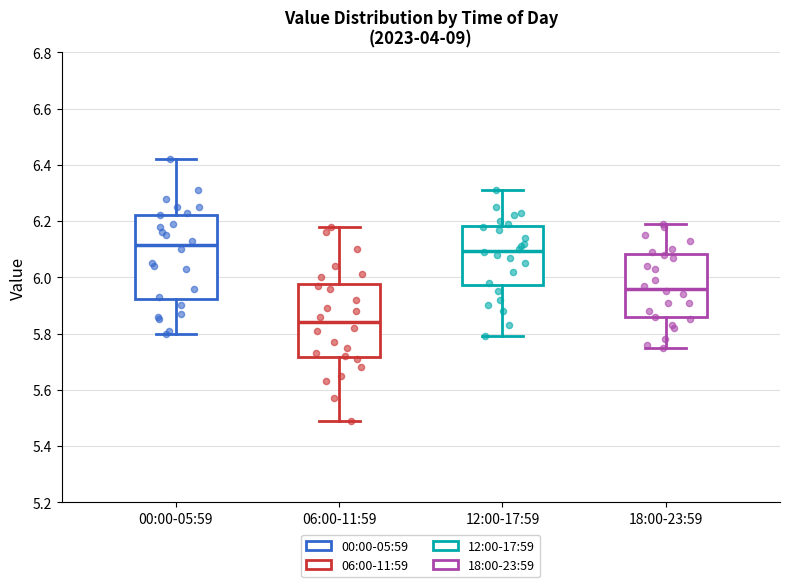

Reading left to right, transcribe this box plot: for each box, give where its median line is, the range the box spans, and where its two whiskers end, as read against the y-axis. The values are not printed on the chart, so give them approximately, as read against the axis.

00:00-05:59: median 6.12, box 5.92 to 6.22, whiskers 5.80 to 6.42
06:00-11:59: median 5.84, box 5.72 to 5.98, whiskers 5.50 to 6.18
12:00-17:59: median 6.10, box 5.98 to 6.18, whiskers 5.80 to 6.32
18:00-23:59: median 5.96, box 5.86 to 6.08, whiskers 5.76 to 6.20